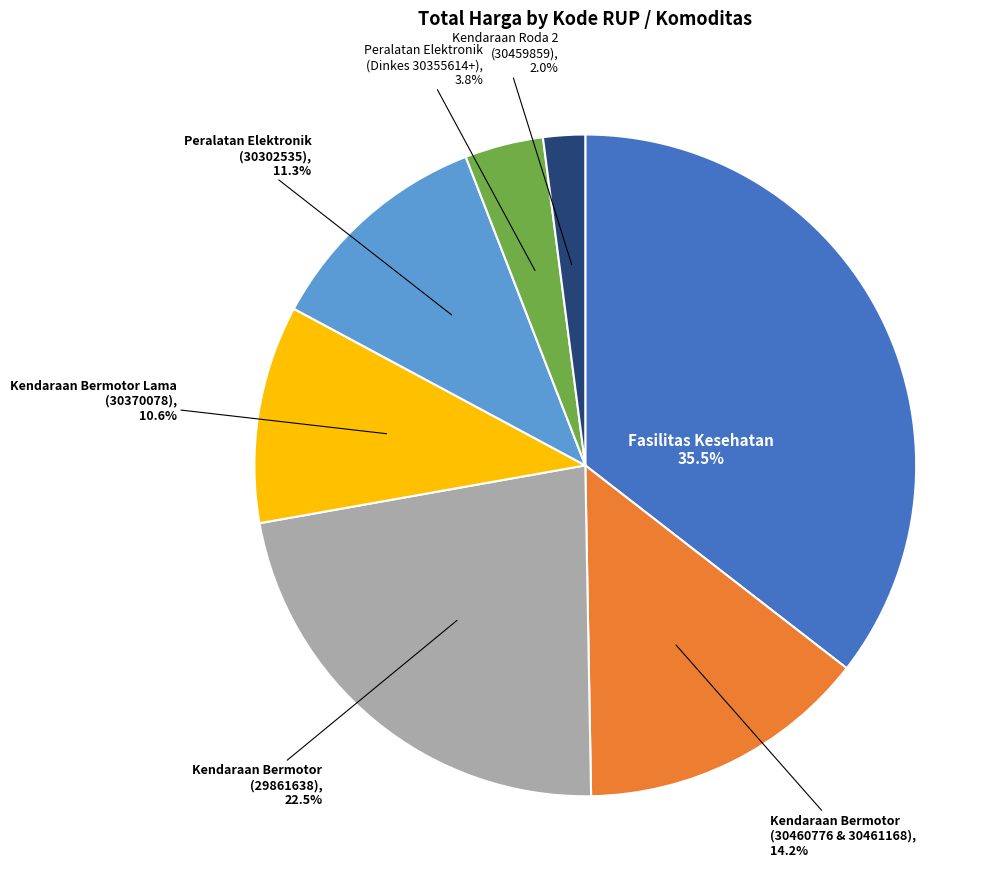

Is there a majority slice in this chart?

No